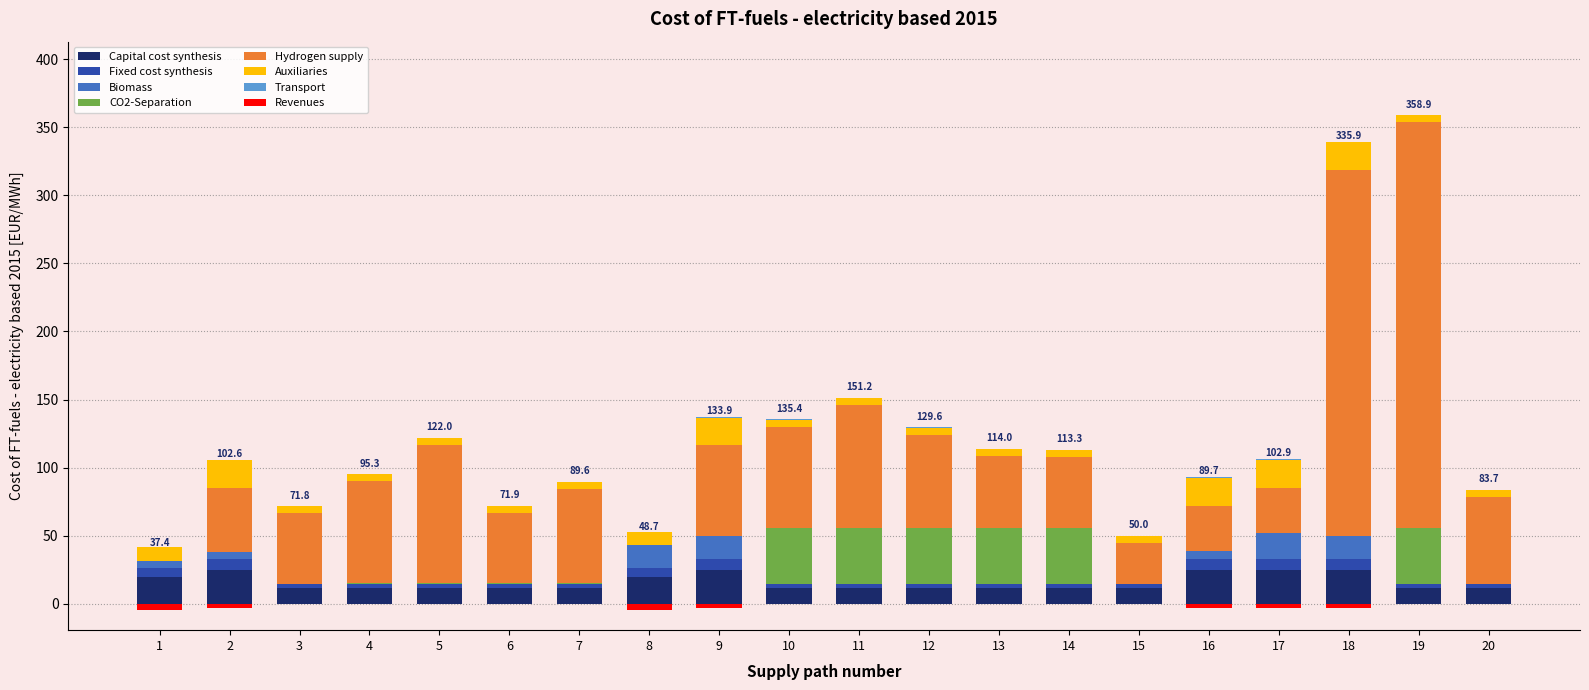

What is the greatest value displayed?

358.9